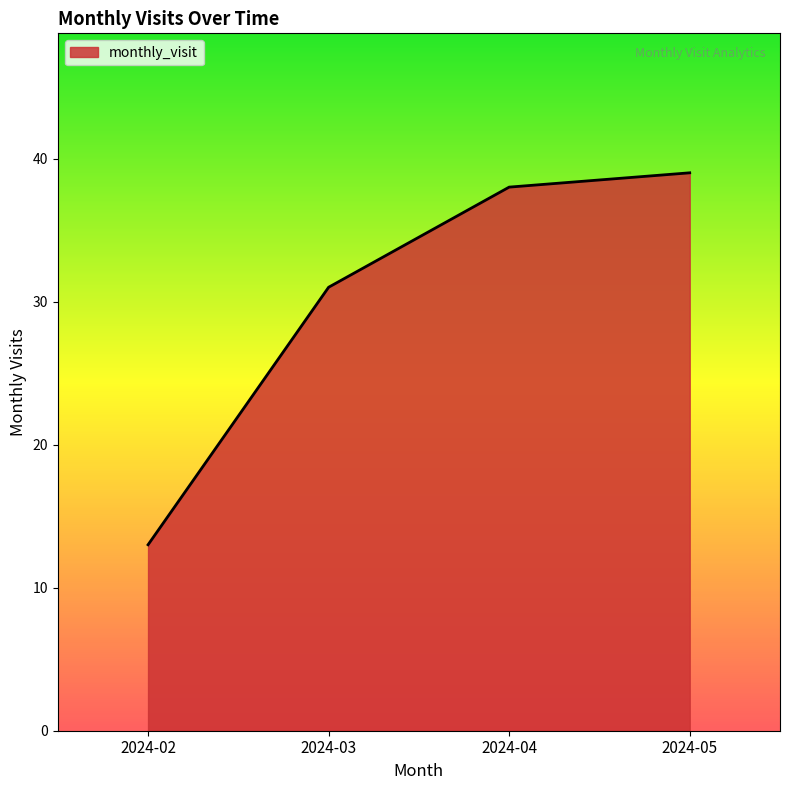

Reading left to right, extract all data points from this chart.

13	31	38	39